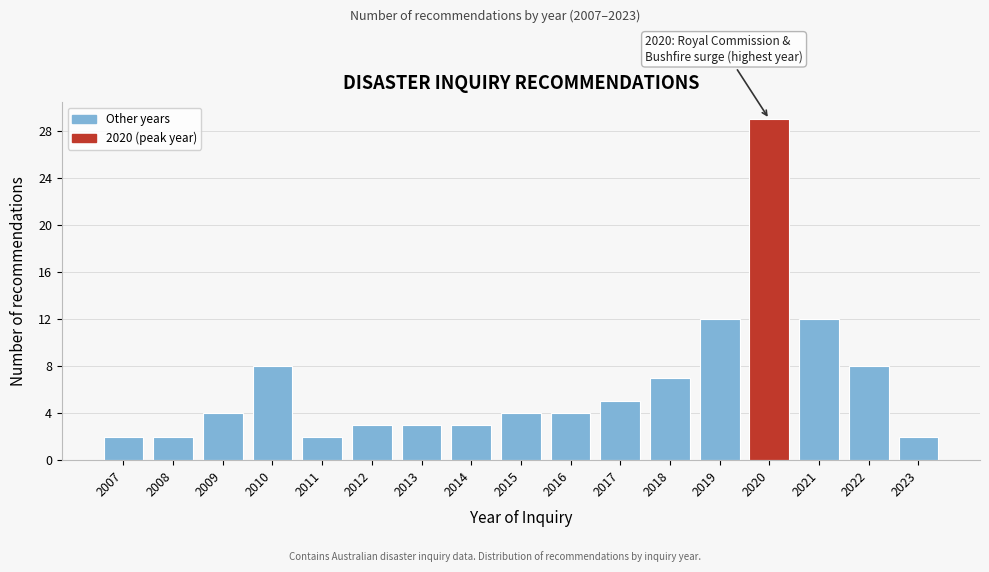

Reading left to right, transcribe all the data shown in this chart.

2007=2	2008=2	2009=4	2010=8	2011=2	2012=3	2013=3	2014=3	2015=4	2016=4	2017=5	2018=7	2019=12	2020=29	2021=12	2022=8	2023=2